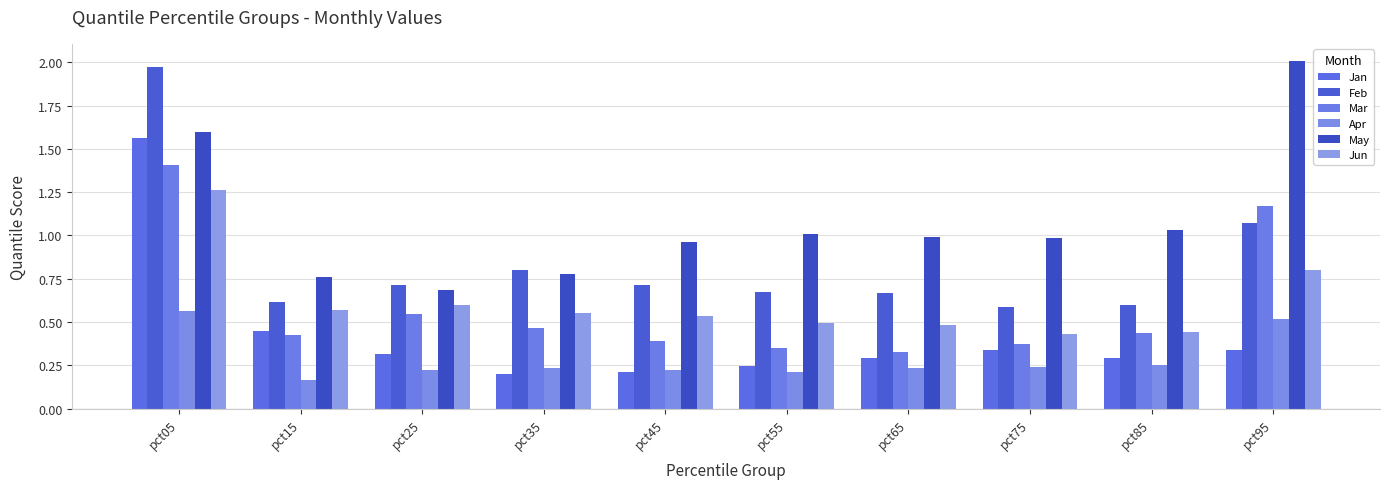

Which series has the largest total across all categories?

May